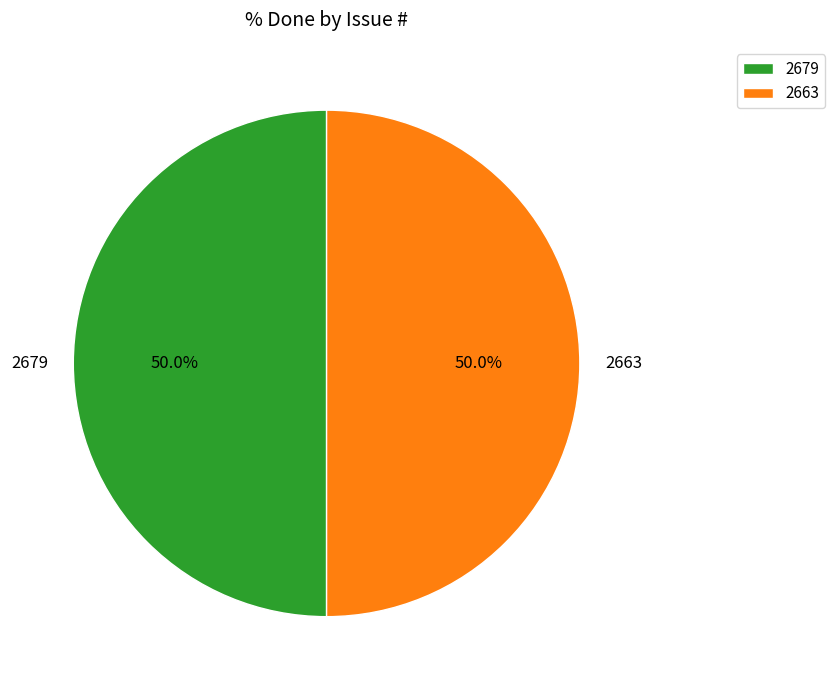

Approximately how many times larger is the value at 2663 compared to 2679?

1.0